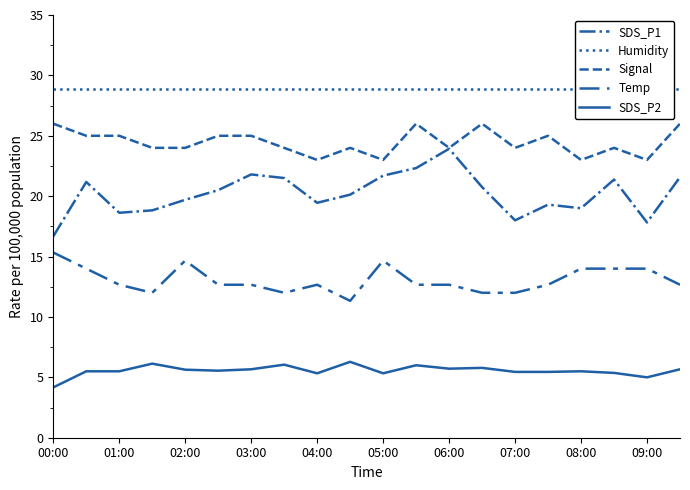

Which category has the highest value across all series?

00:00